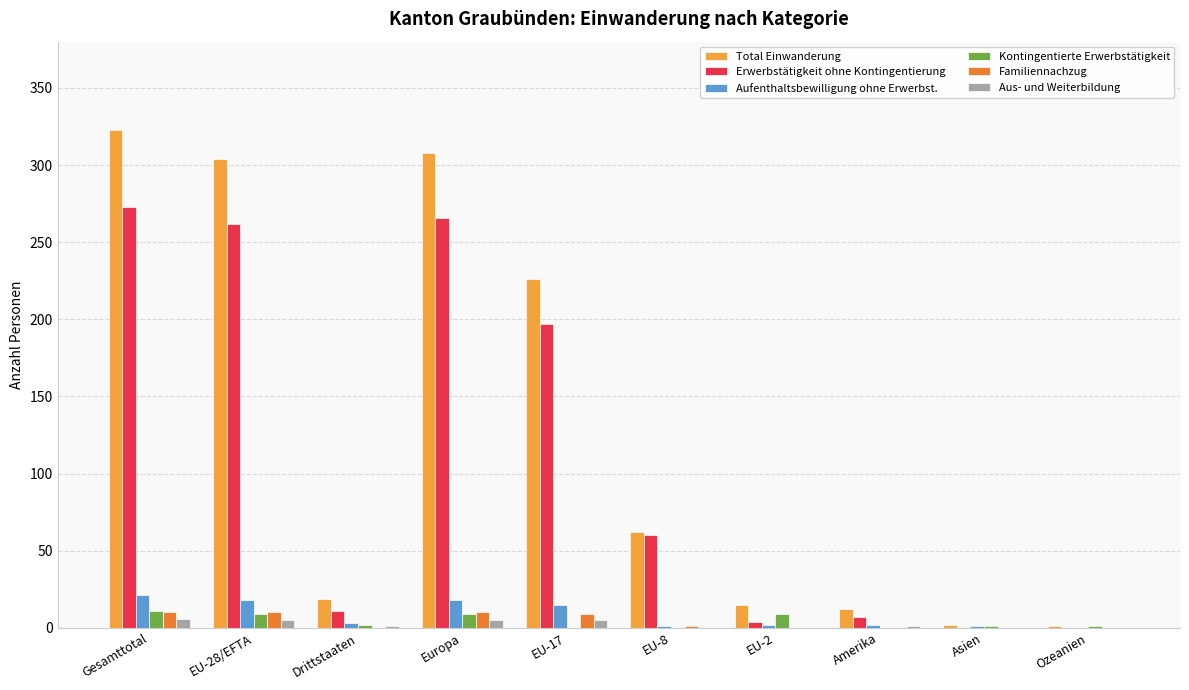

What is the approximate value of Aufenthaltsbewilligung ohne Erwerbst. at Europa, to the nearest 10?

20